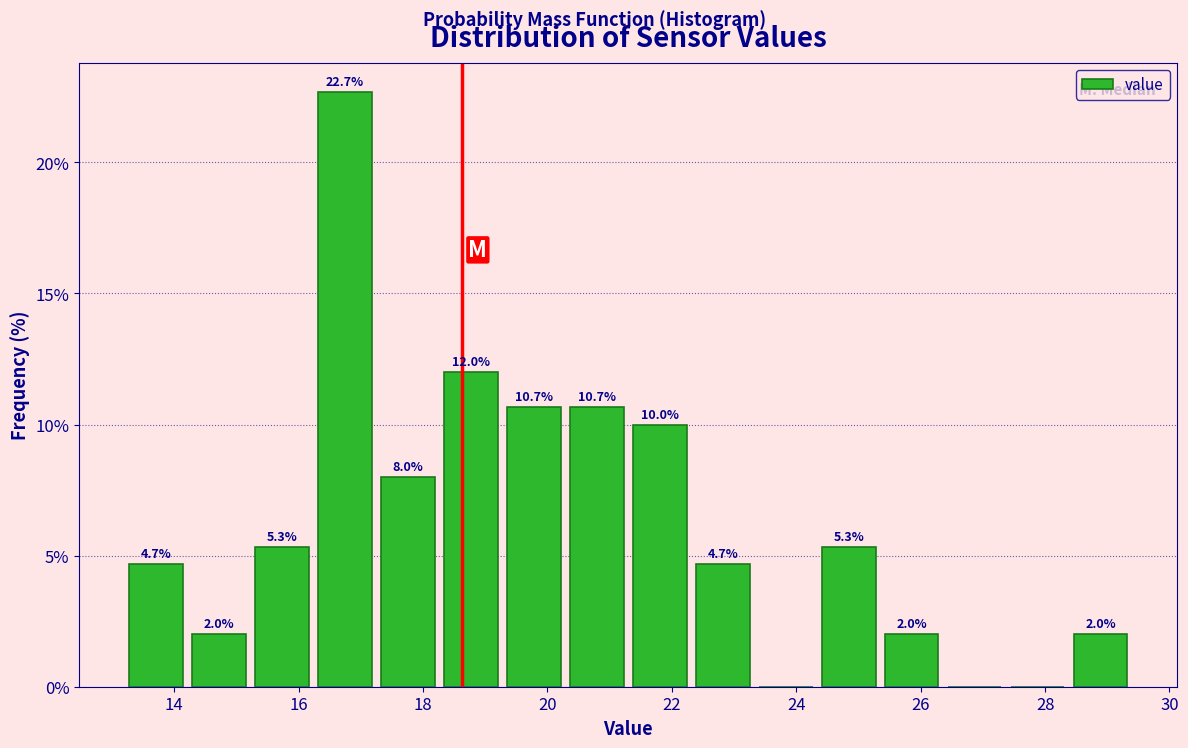

Which range on the x-axis has the tallest bar?

16.2 to 17.2